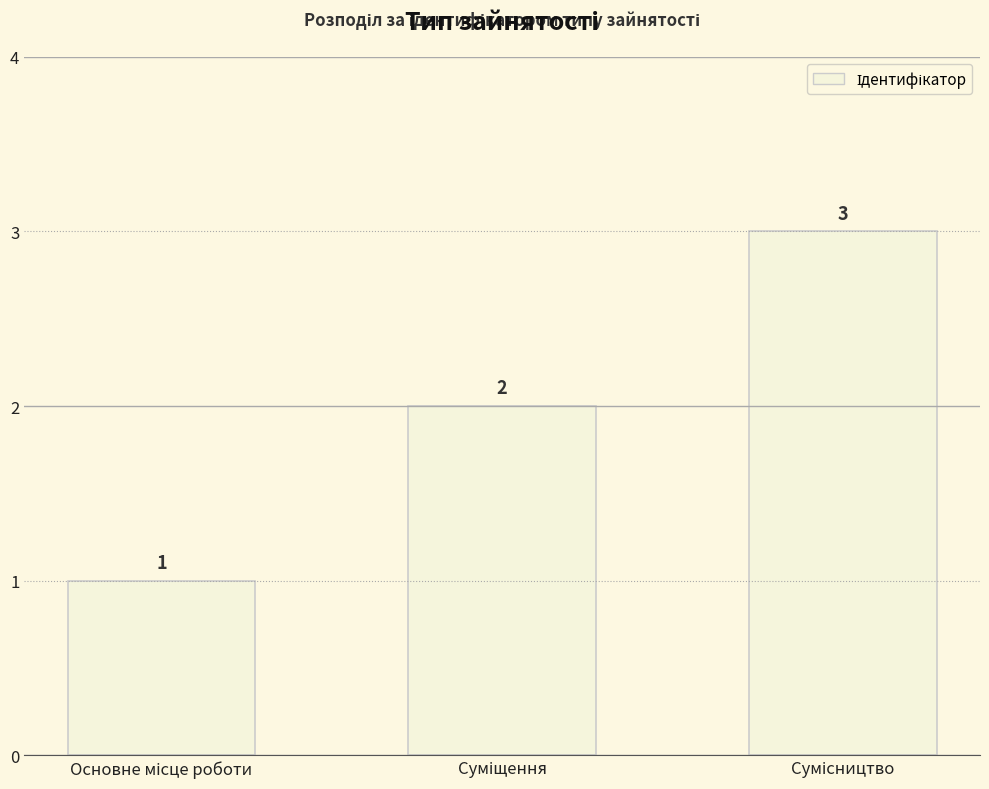

How many data points are less than 2?

1